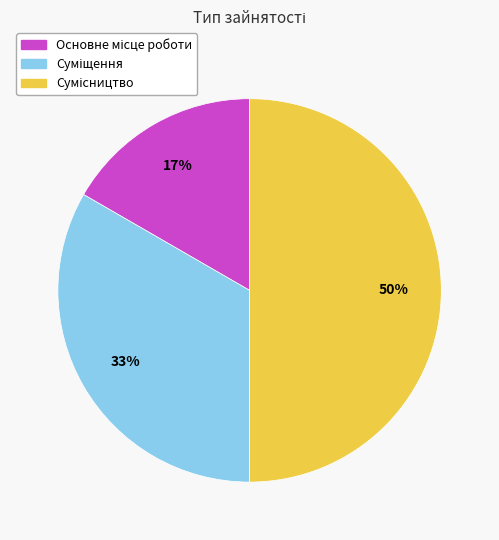

To the nearest percent, what is the average slice percentage?

33%